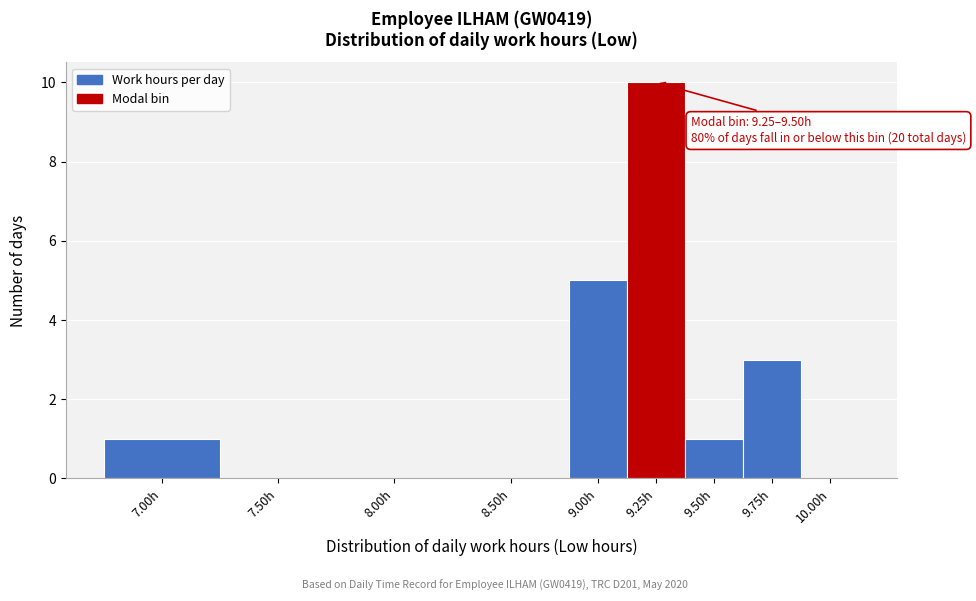

Reading left to right, what are all the values shown in this chart?

7.00h=1	7.50h=0	8.00h=0	8.50h=0	9.00h=5	9.25h=10	9.50h=1	9.75h=3	10.00h=0